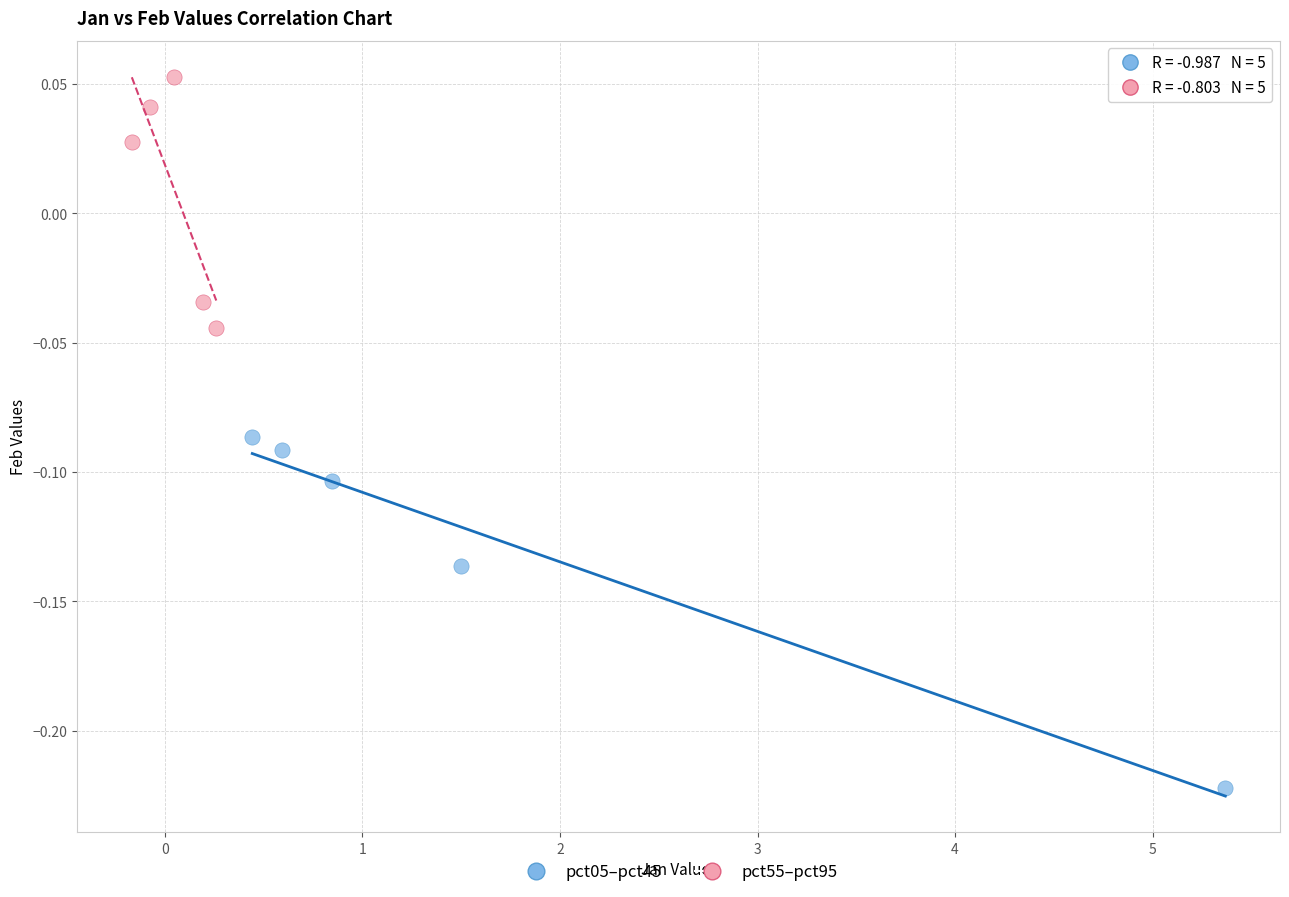

Which series has the widest spread of Y values?

pct05–pct45